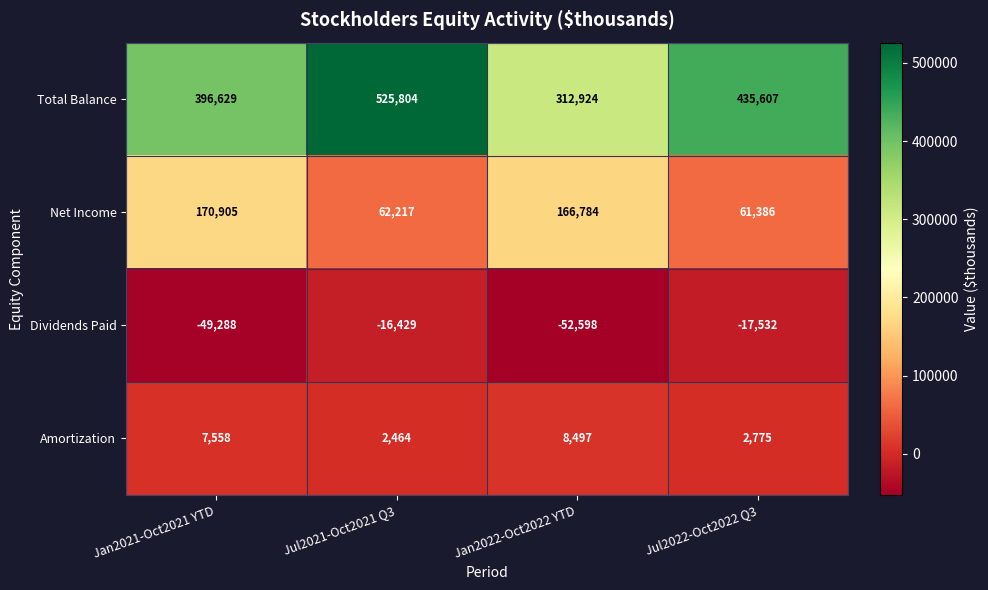

At which category is the sum across all series the highest?

Jul2021-Oct2021 Q3